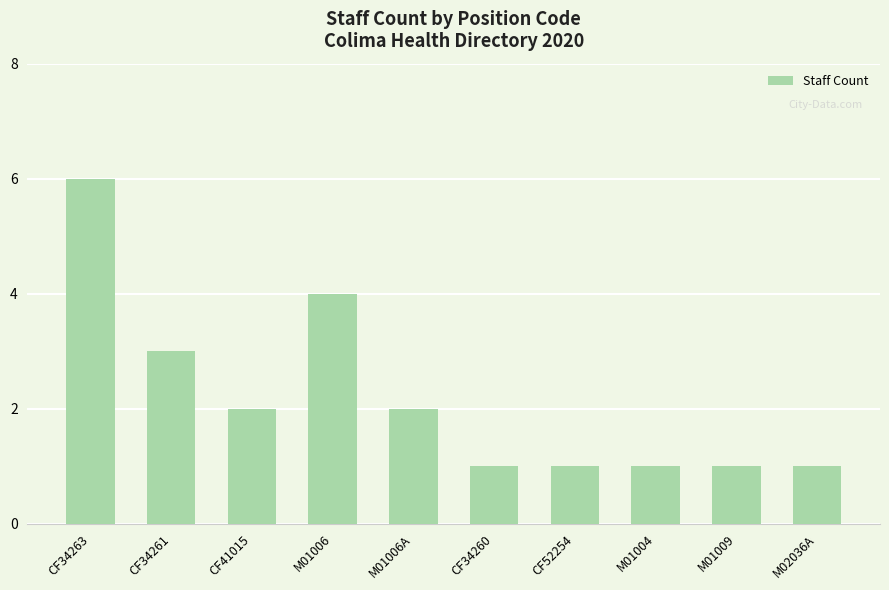

At which label does the data first exceed 2?

CF34263